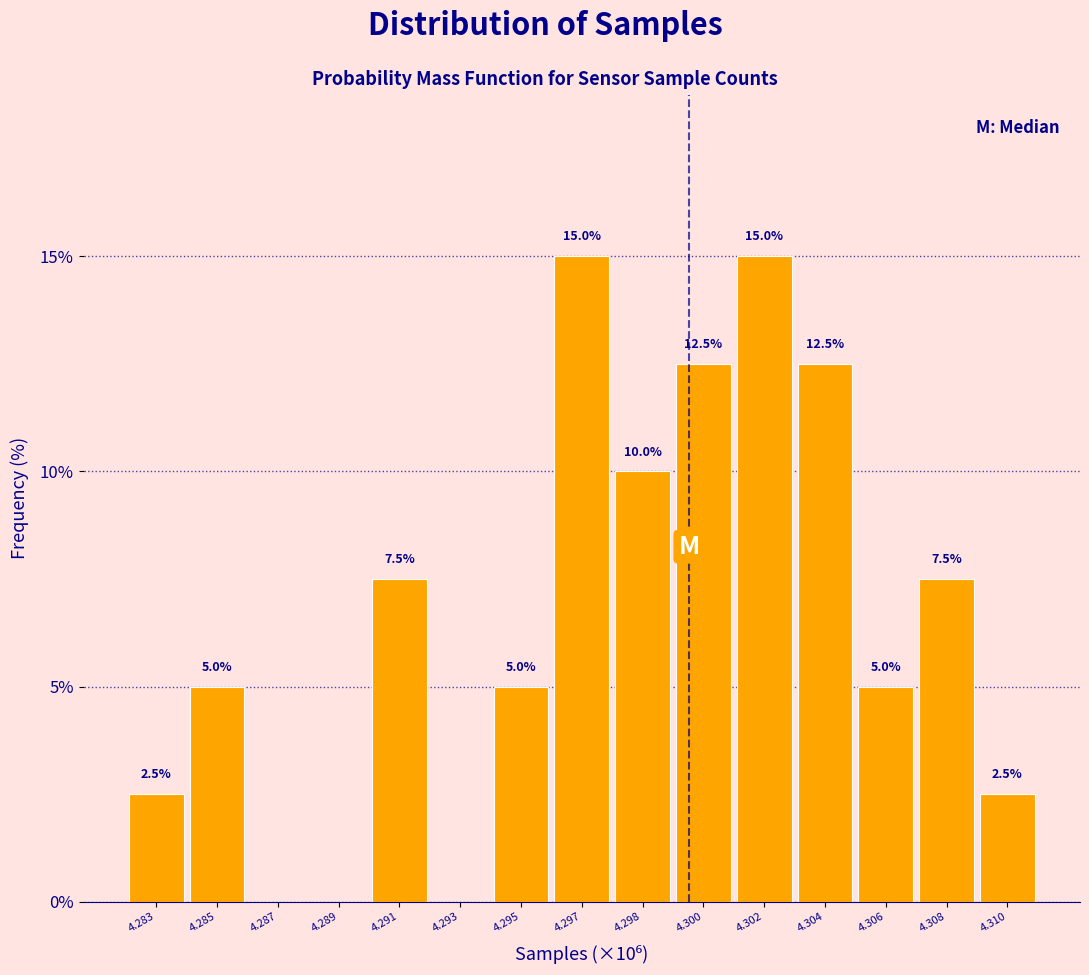

Reading left to right, what are all the values shown in this chart?

4.283=2.5	4.285=5.0	4.287=0.0	4.289=0.0	4.291=7.5	4.293=0.0	4.295=5.0	4.297=15.0	4.298=10.0	4.300=12.5	4.302=15.0	4.304=12.5	4.306=5.0	4.308=7.5	4.310=2.5